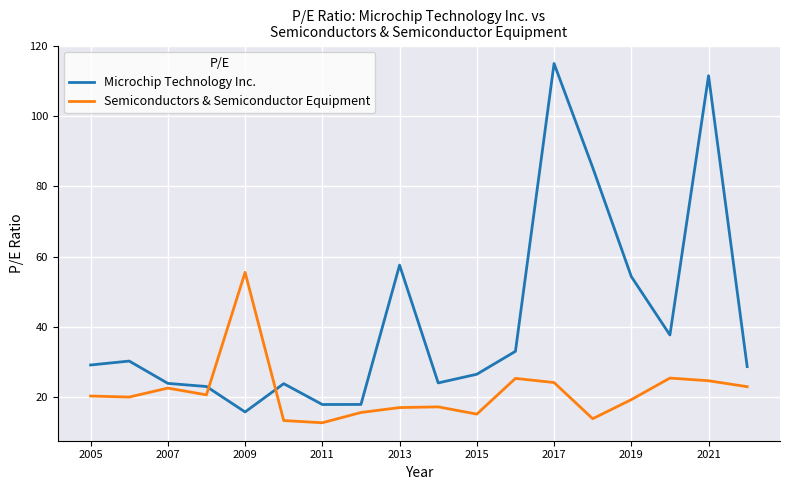

What is the smallest value displayed?

12.8